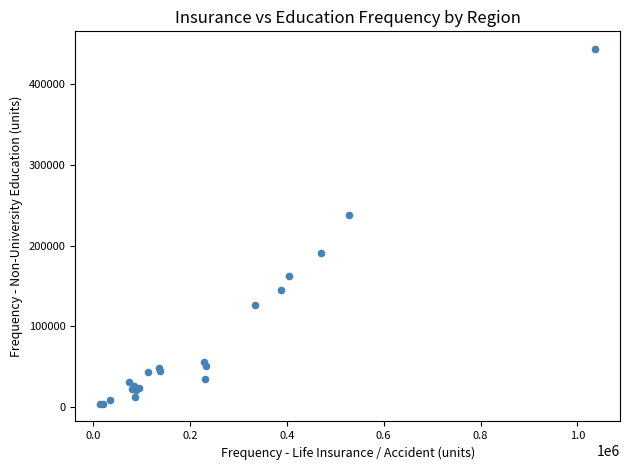

What Y value in the scatter plot is closest to 223898?

237952